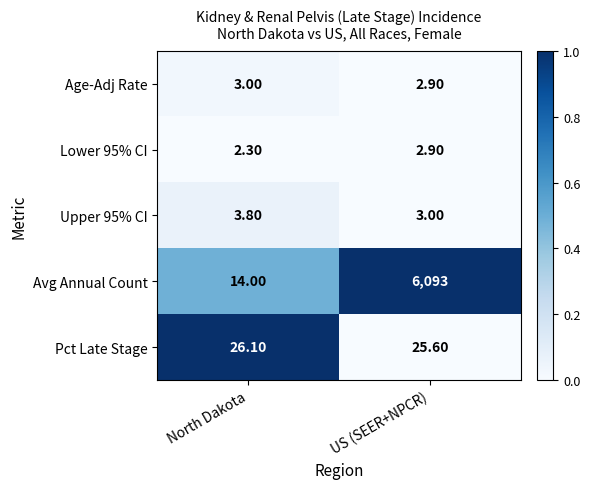

Rank the series at North Dakota from highest to lowest value.

Pct Late Stage, Avg Annual Count, Upper 95% CI, Age-Adj Rate, Lower 95% CI